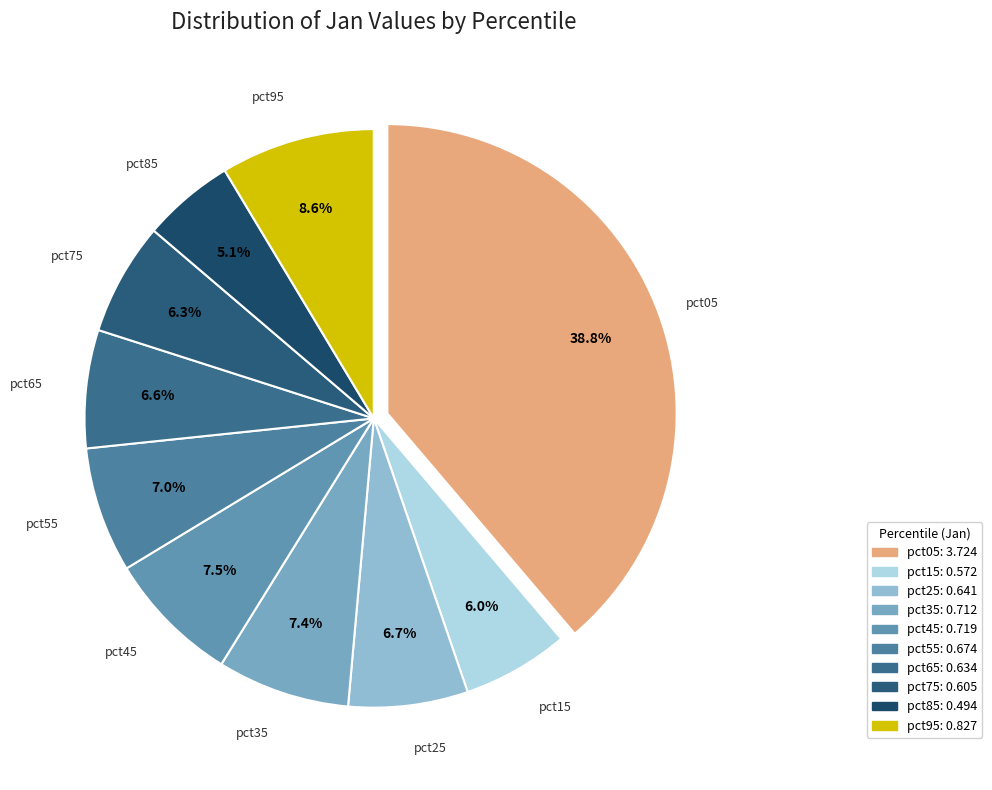

Which has a higher value, pct55 or pct85?

pct55